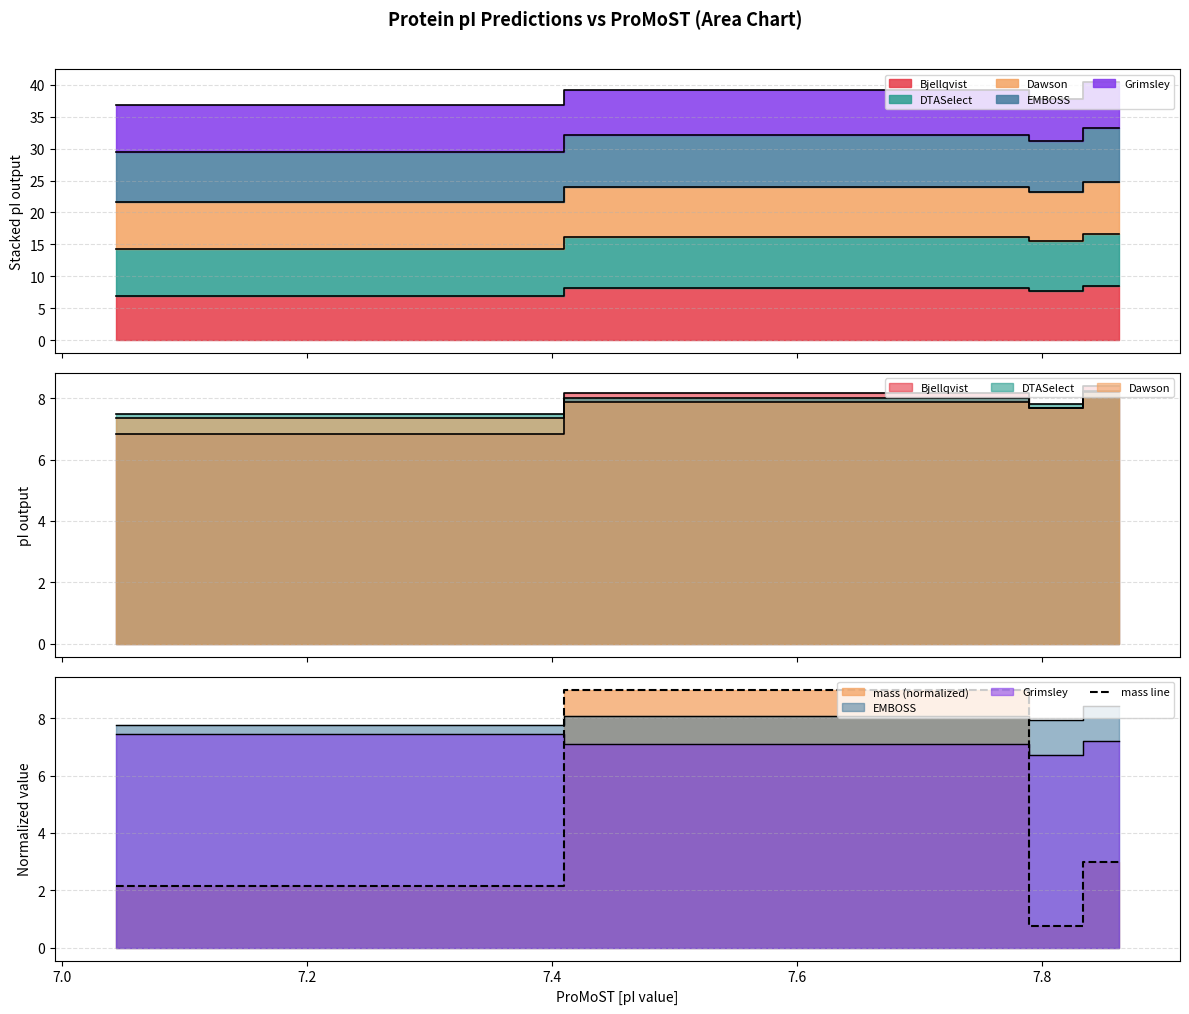

What is the lowest value of the mass line series?

0.8